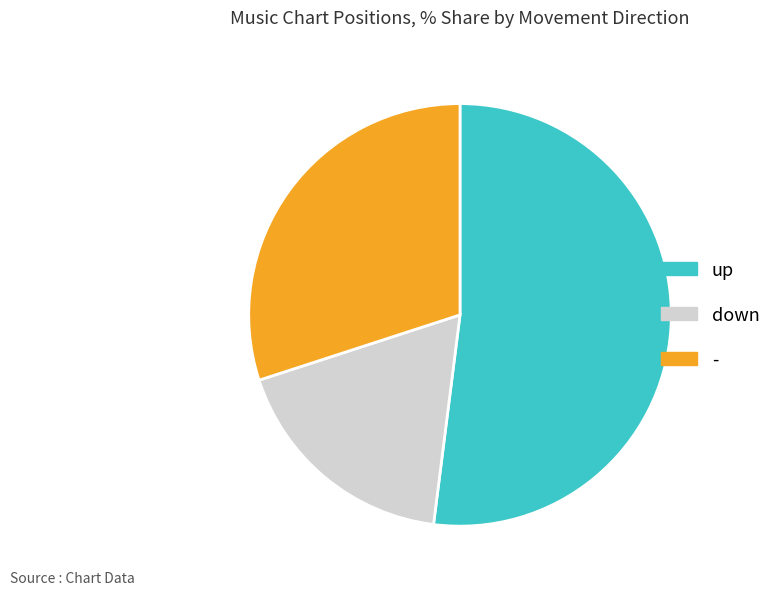

How many slices are in this pie chart?

3